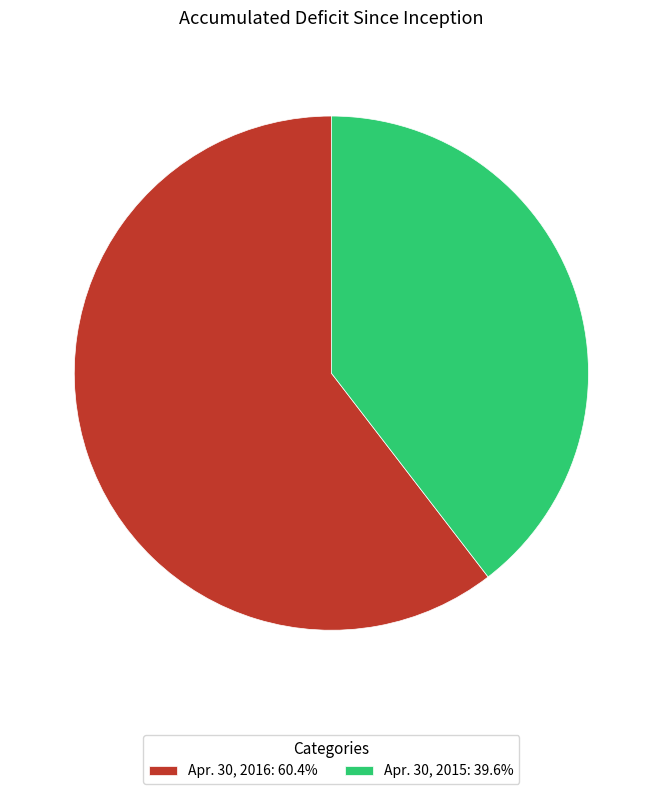

Is the sum of Apr. 30, 2016: 60.4% and Apr. 30, 2015: 39.6% greater than half?

Yes